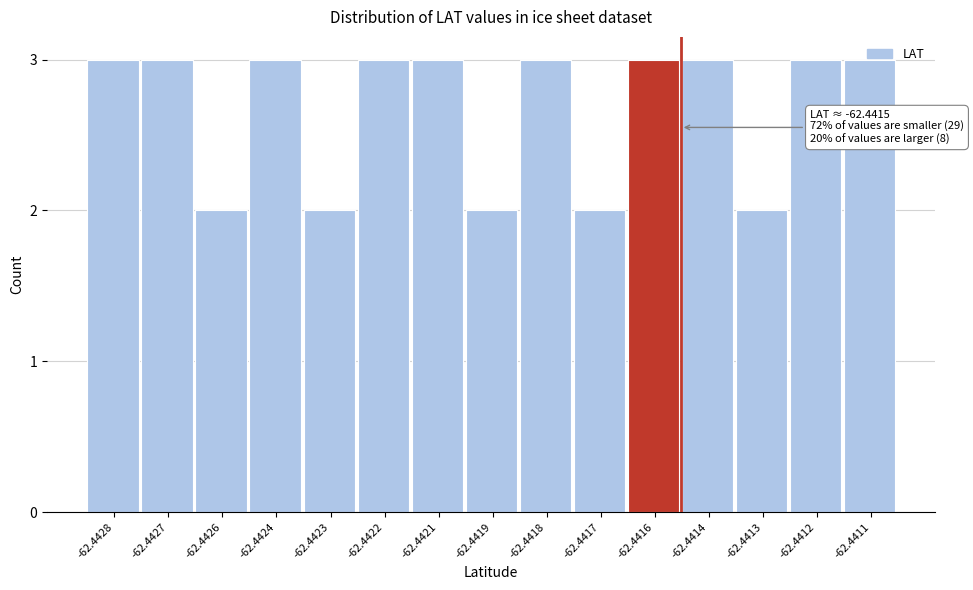

Is it true that the value at -62.4422 is 3?

True